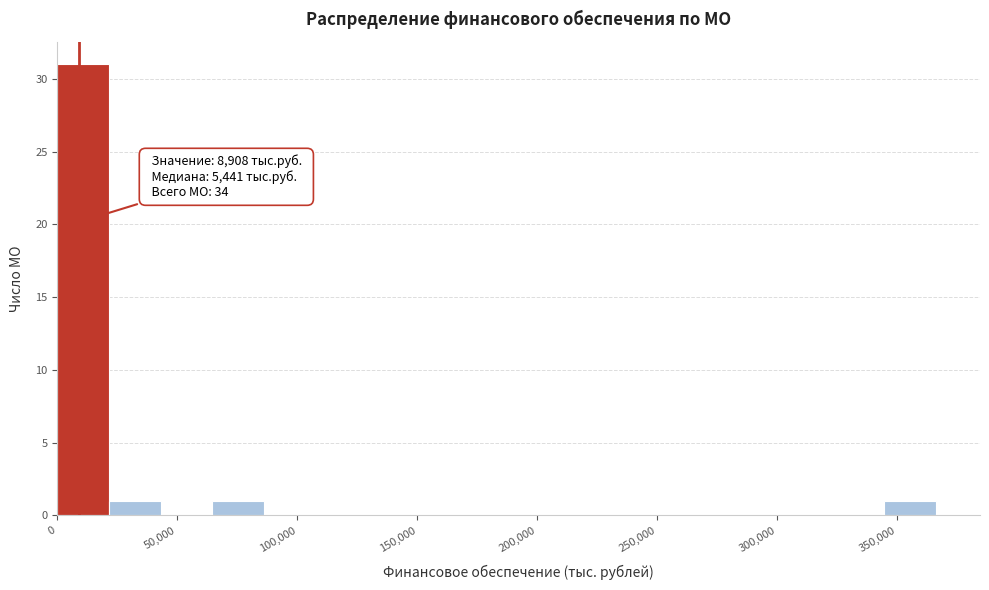

Which range on the x-axis has the tallest bar?

0 to 20000